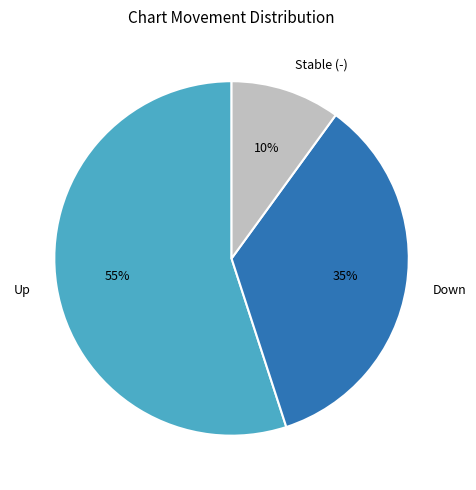

Which has a higher value, Stable (-) or Down?

Down